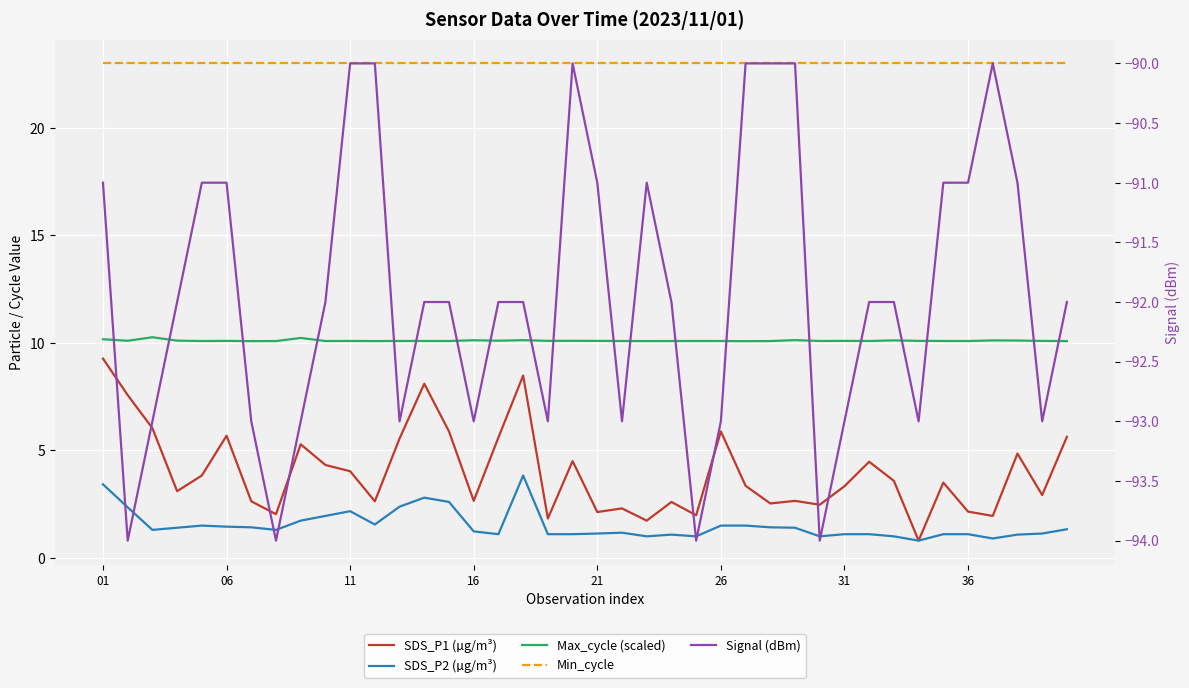

How many data points in Signal (dBm) are less than -92?

15